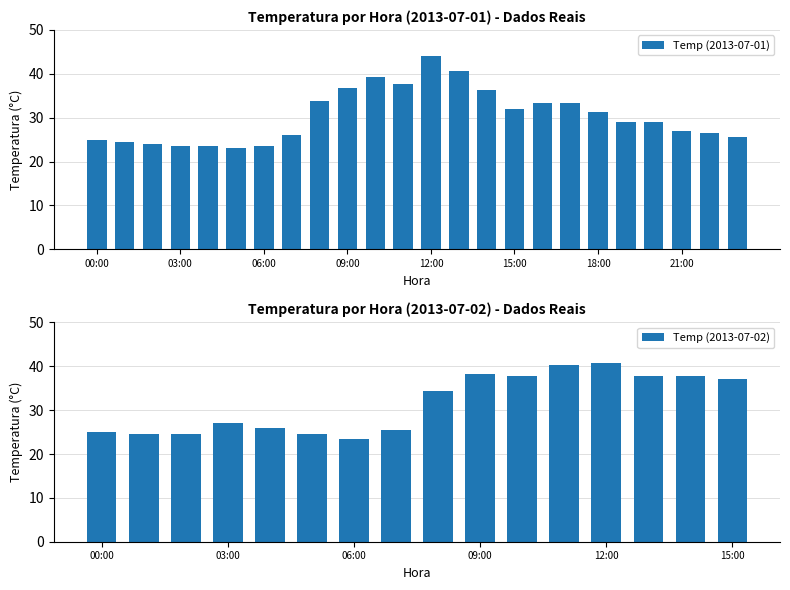

The value of Temp (2013-07-01) at 21:00 is 27.0. True or false?

True